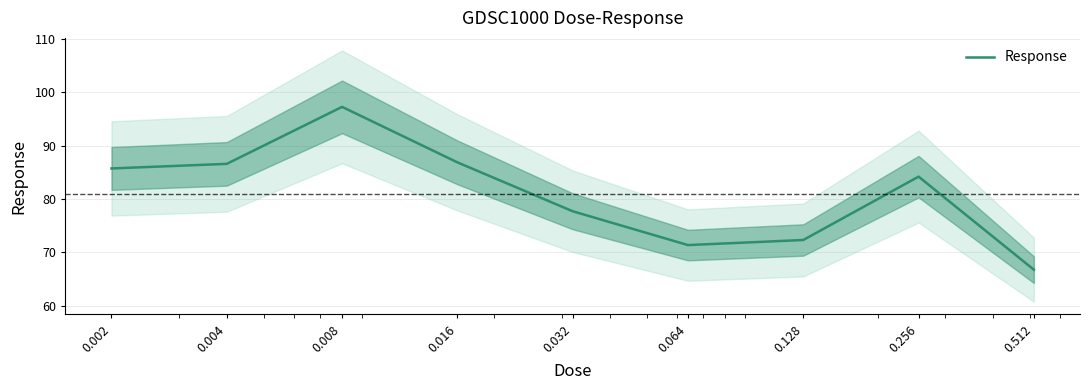

What is the value of the 4th point from the left?

86.9